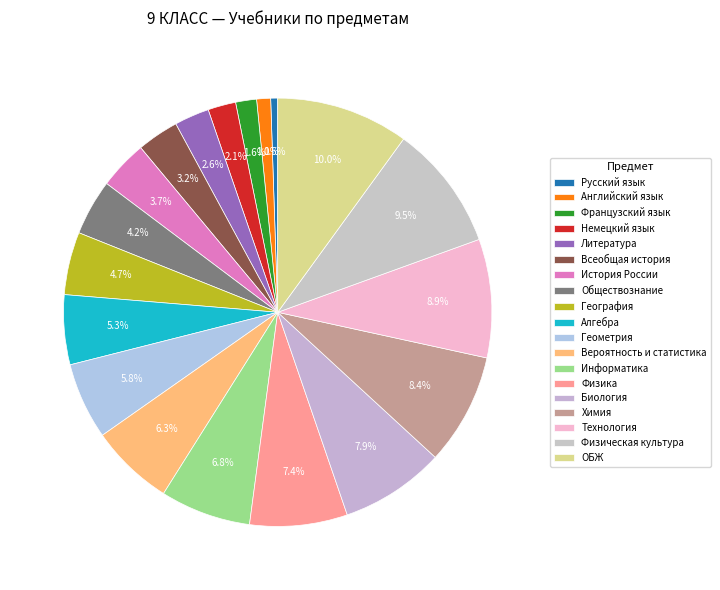

Count the number of slices in the pie.

19